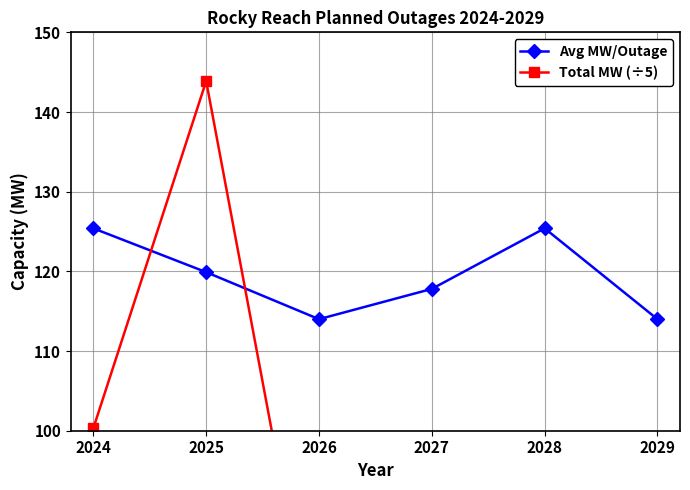

How many values in the Total MW (÷5) series are below 75?

3